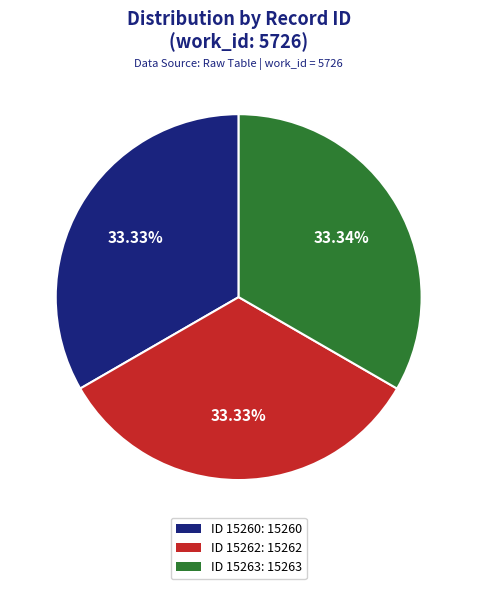

How many slices are in this pie chart?

3